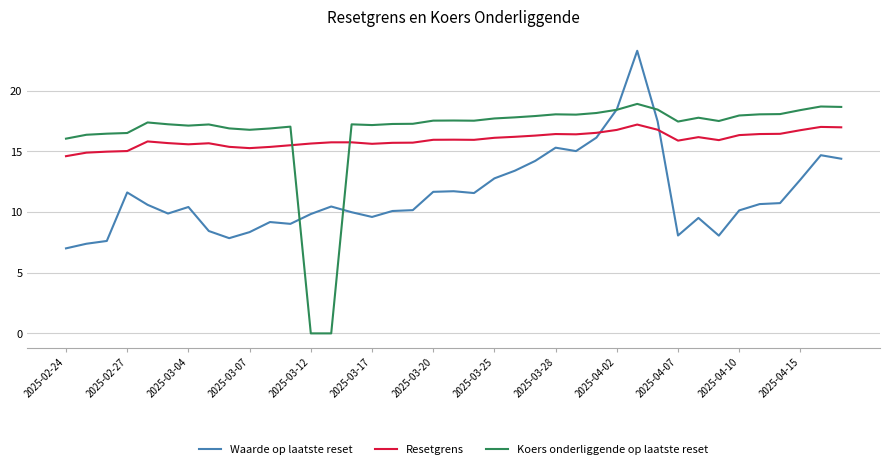

What is the maximum value shown in the chart?

23.3